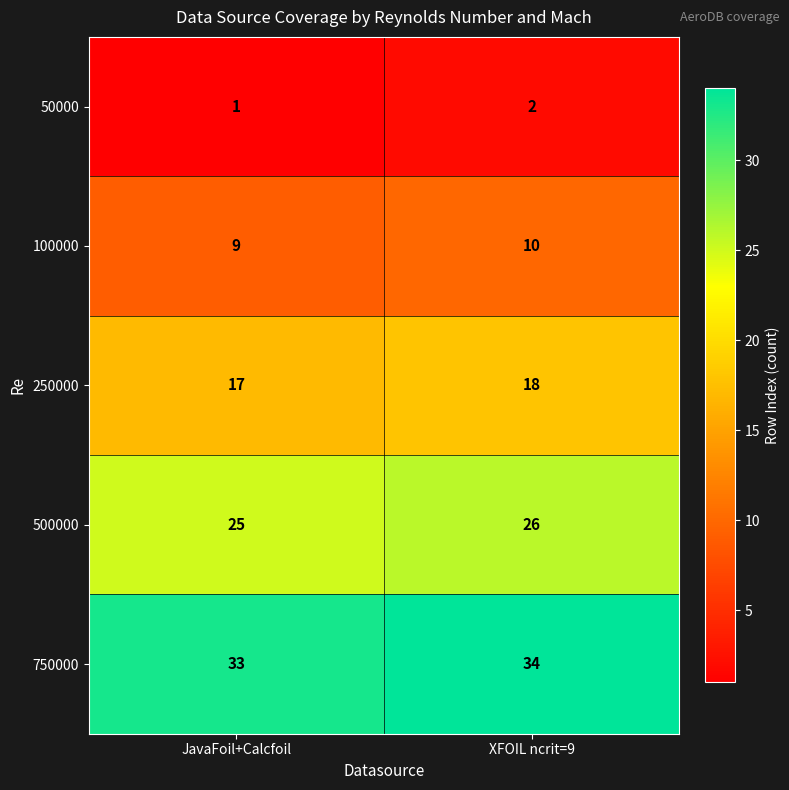

What is the difference between the highest and lowest values at JavaFoil+Calcfoil?

32